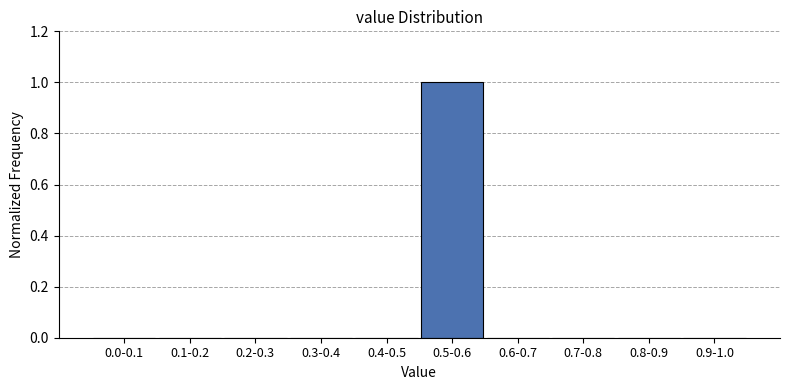

Reading right to left, list all the values displayed in this chart.

0.9-1.0=0	0.8-0.9=0	0.7-0.8=0	0.6-0.7=0	0.5-0.6=1	0.4-0.5=0	0.3-0.4=0	0.2-0.3=0	0.1-0.2=0	0.0-0.1=0